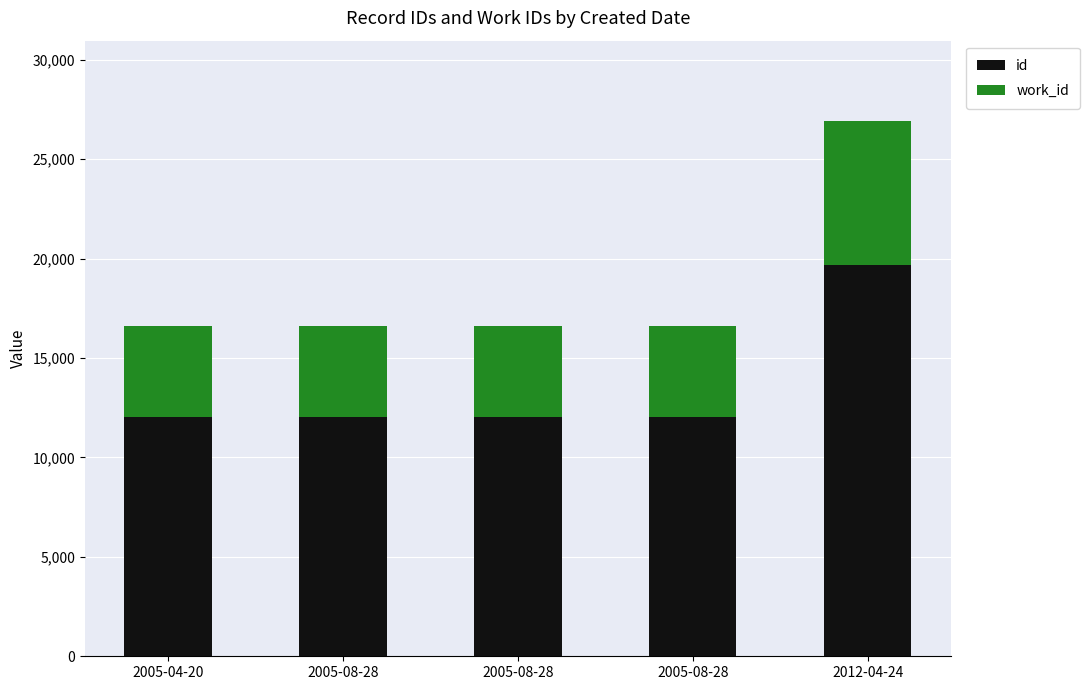

The value of id at 2005-04-20 is 12022. True or false?

True